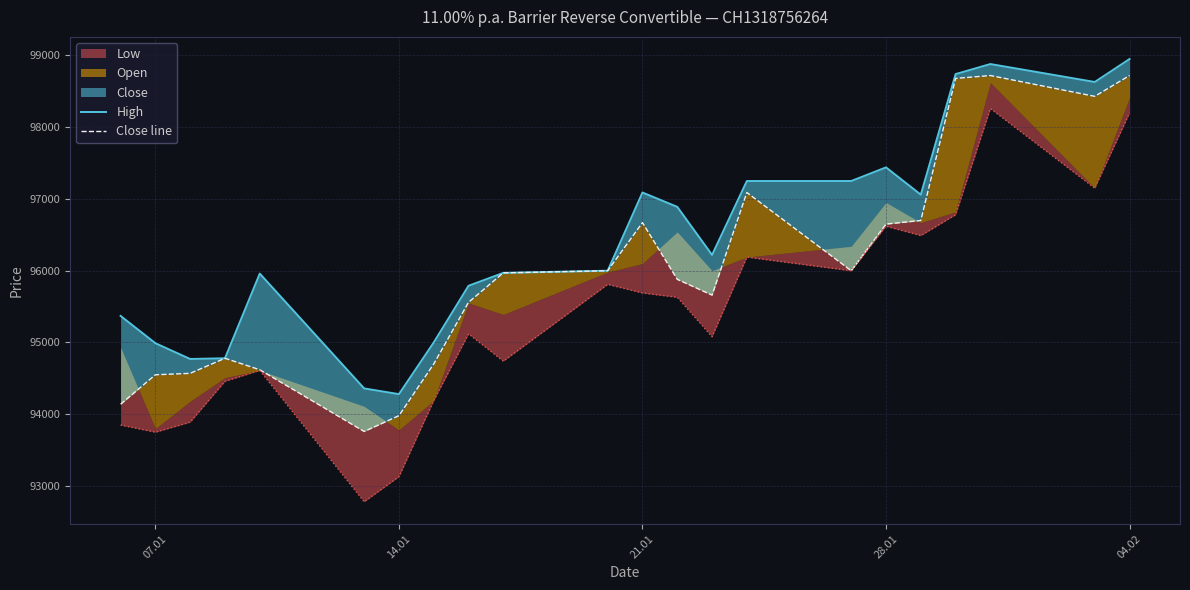

Reading left to right, list all the values displayed in this chart.

High: 95370	94990	94770	94780	95960	94360	94280	95000	95790	95970	96000	97090	96890	96220	97250	97250	97440	97060	98740	98880	98630	98950
Close line: 94140	94550	94570	94780	94620	93760	93980	94700	95560	95970	96000	96670	95880	95660	97090	96000	96650	96700	98680	98720	98430	98720